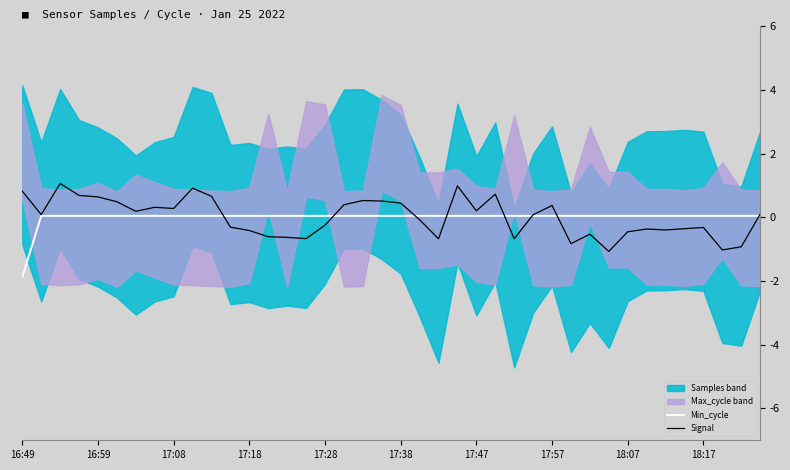

At 17:28, list the series in order from largest to smallest.

Min_cycle, Signal